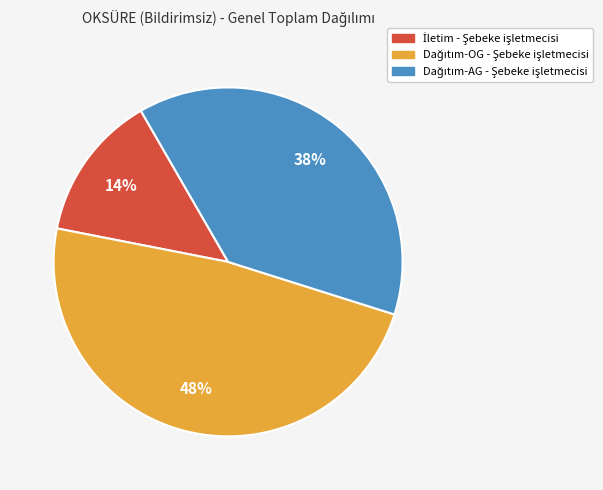

To the nearest percent, what is the average slice percentage?

33%